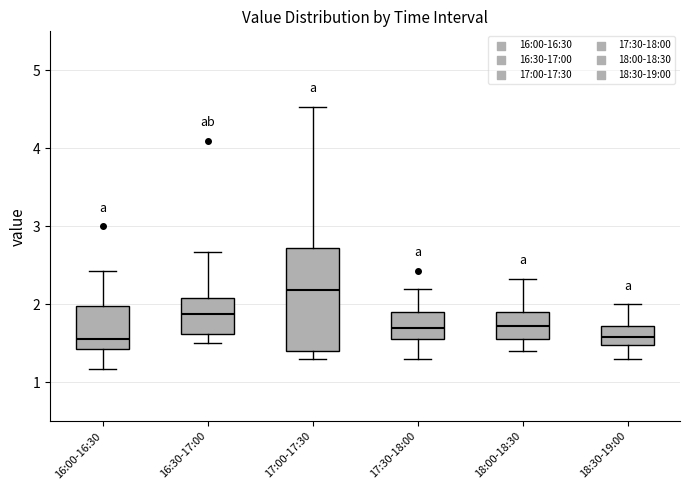

Reading left to right, transcribe this box plot: for each box, give where its median line is, the range the box spans, and where its two whiskers end, as read against the y-axis. The values are not printed on the chart, so give them approximately, as read against the axis.

16:00-16:30: median 1.6, box 1.4 to 2.0, whiskers 1.2 to 2.4
16:30-17:00: median 1.9, box 1.6 to 2.1, whiskers 1.5 to 2.7
17:00-17:30: median 2.2, box 1.4 to 2.7, whiskers 1.3 to 4.5
17:30-18:00: median 1.7, box 1.6 to 1.9, whiskers 1.3 to 2.2
18:00-18:30: median 1.7, box 1.6 to 1.9, whiskers 1.4 to 2.3
18:30-19:00: median 1.6, box 1.5 to 1.7, whiskers 1.3 to 2.0